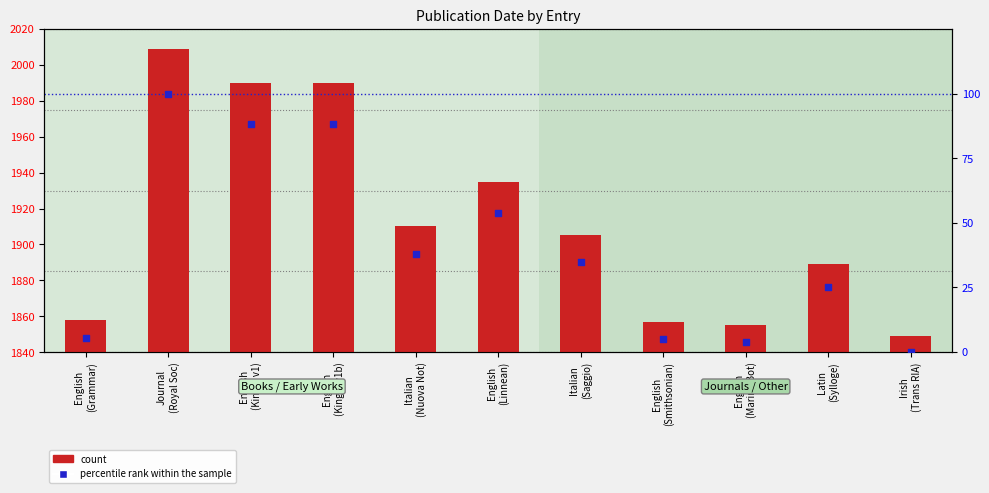

Is the value of count at Latin
(Sylloge) greater than the value of percentile rank within the sample at Journal
(Royal Soc)?

Yes